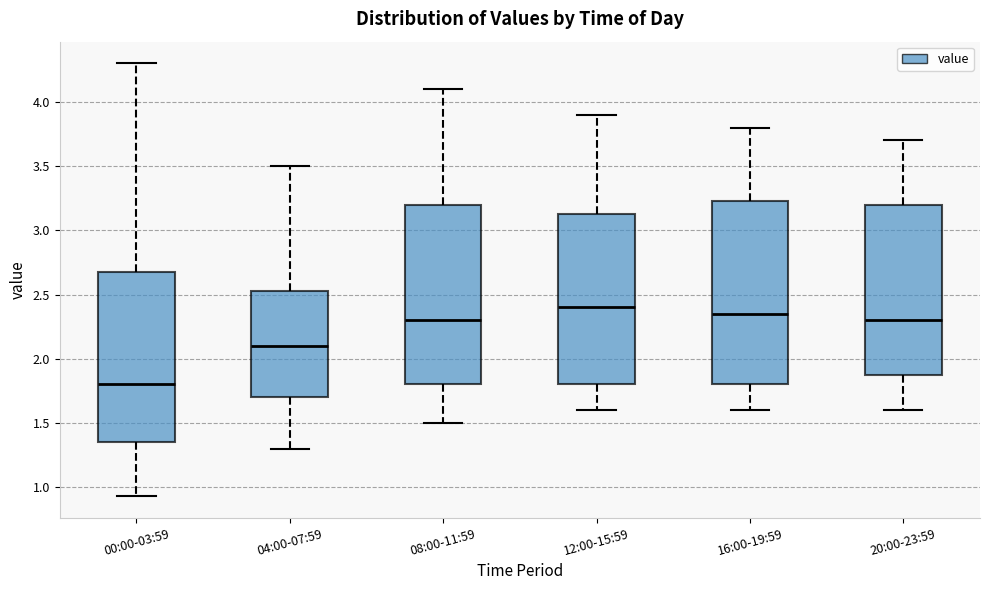

Reading left to right, read every box against the y-axis: the position of its median line, the range the box covers, and the ends of its whiskers. The values are not printed on the chart, so give them approximately, as read against the axis.

00:00-03:59: median 1.80, box 1.35 to 2.70, whiskers 0.95 to 4.30
04:00-07:59: median 2.10, box 1.70 to 2.55, whiskers 1.30 to 3.50
08:00-11:59: median 2.30, box 1.80 to 3.20, whiskers 1.50 to 4.10
12:00-15:59: median 2.40, box 1.80 to 3.15, whiskers 1.60 to 3.90
16:00-19:59: median 2.35, box 1.80 to 3.25, whiskers 1.60 to 3.80
20:00-23:59: median 2.30, box 1.90 to 3.20, whiskers 1.60 to 3.70